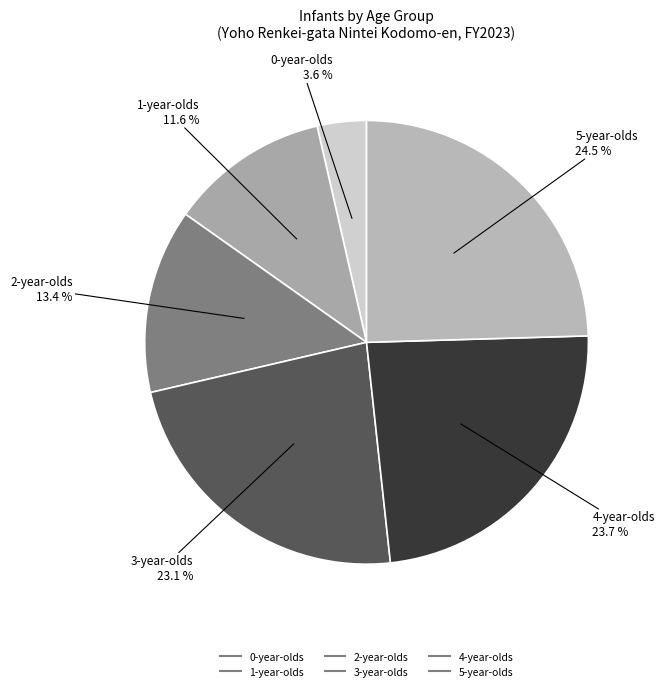

Which category has the smallest portion of the pie?

0-year-olds